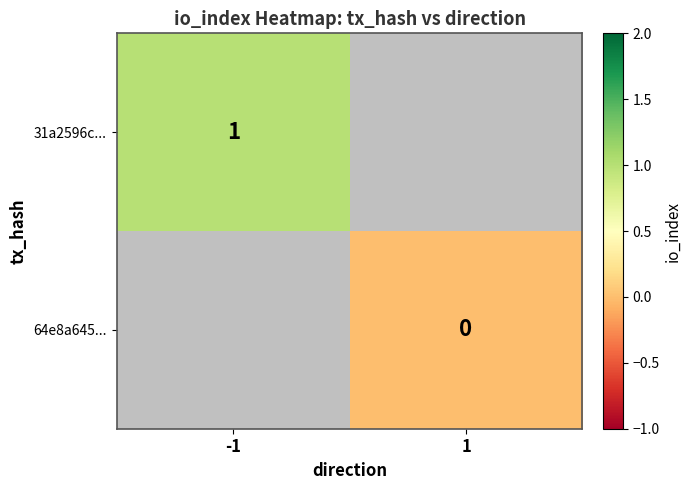

Which category has the highest value in the 31a2596c... series?

-1